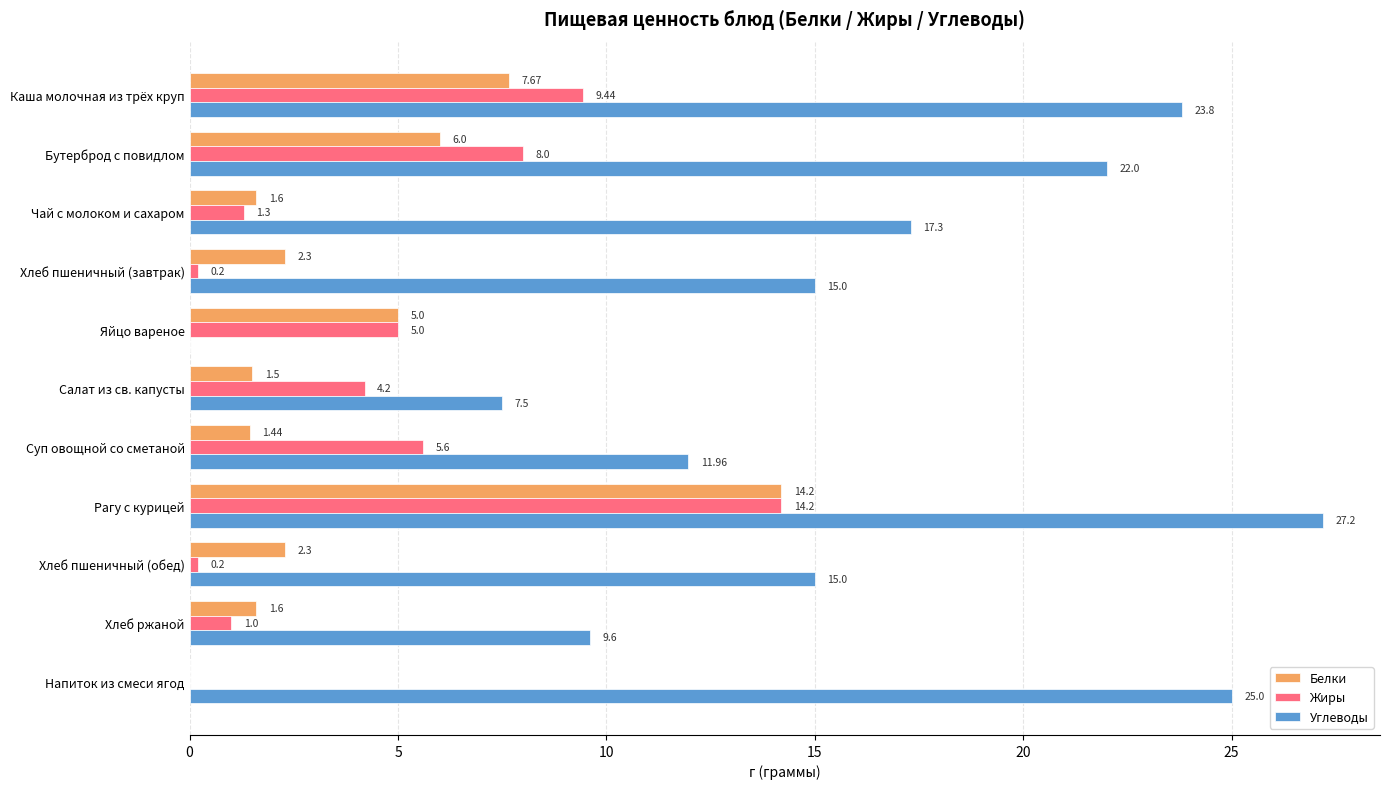

What is the total value across all series at Рагу с курицей?

55.6